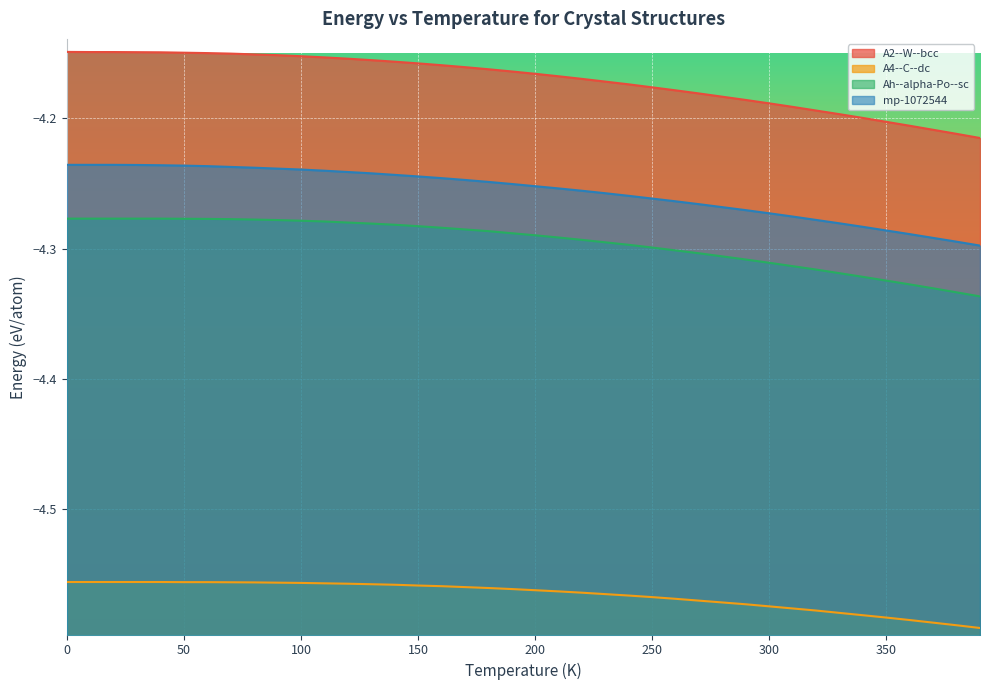

What is the value of the A4--C--dc point at the 26th from the left?

-4.6